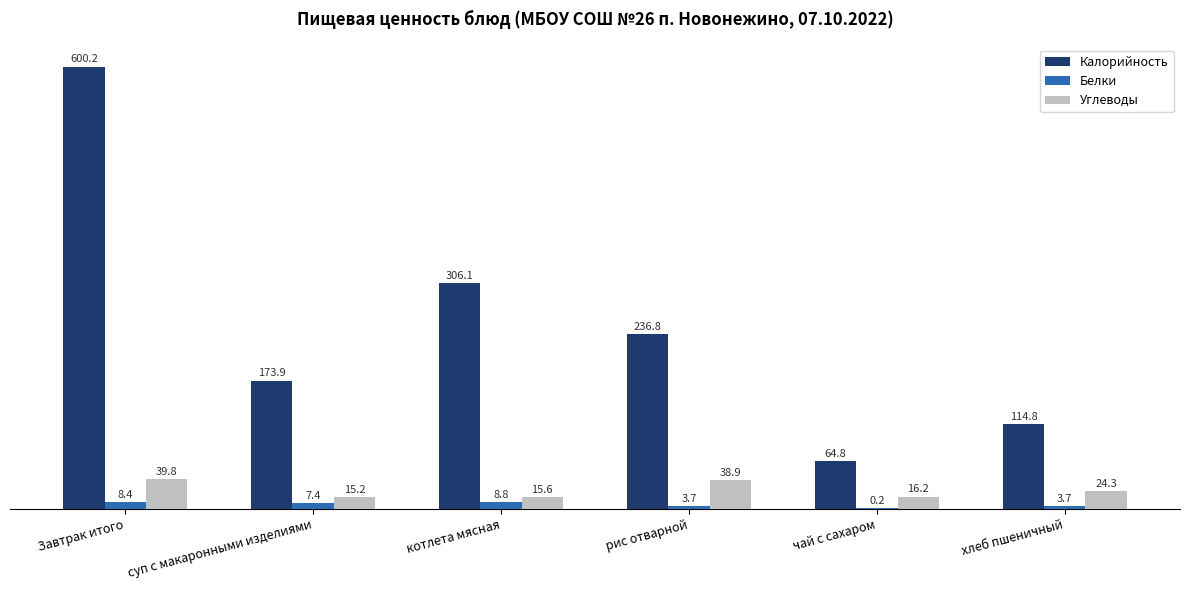

Between суп с макаронными изделиями and котлета мясная, which series saw the biggest shift?

Калорийность